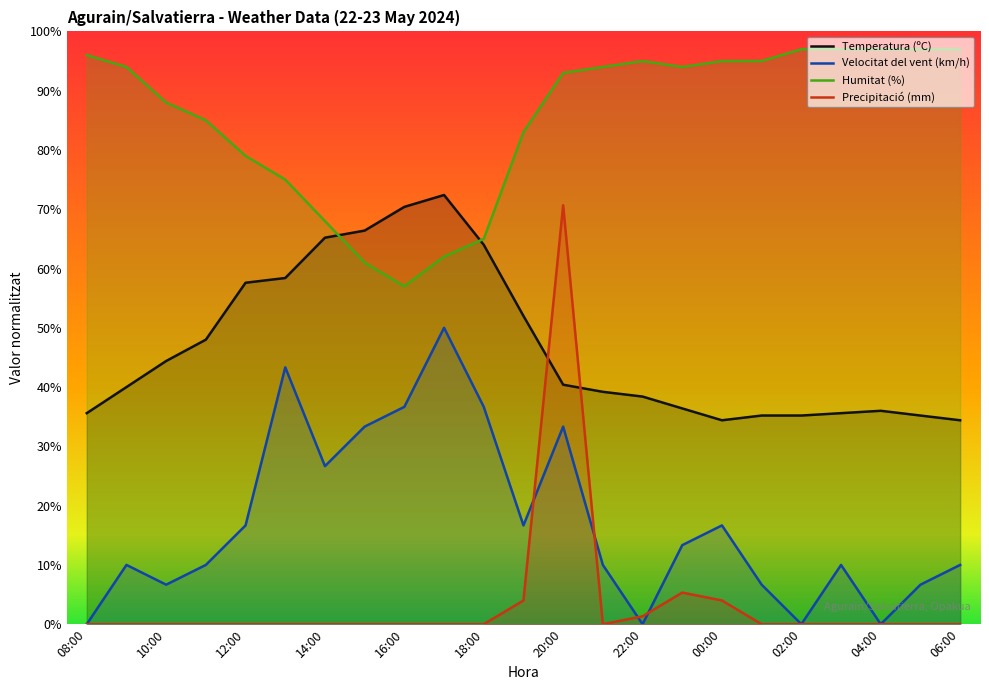

Reading left to right, list all the values displayed in this chart.

Temperatura (ºC): 35.6	40.0	44.4	48.0	57.6	58.4	65.2	66.4	70.4	72.4	64.0	52.0	40.4	39.2	38.4	36.4	34.4	35.2	35.2	35.6	36.0	35.2	34.4
Velocitat del vent (km/h): 0.0	10.0	6.7	10.0	16.7	43.3	26.7	33.3	36.7	50.0	36.7	16.7	33.3	10.0	0.0	13.3	16.7	6.7	0.0	10.0	0.0	6.7	10.0
Humitat (%): 96.0	94.0	88.0	85.0	79.0	75.0	68.0	61.0	57.0	62.0	65.0	83.0	93.0	94.0	95.0	94.0	95.0	95.0	97.0	97.0	97.0	97.0	97.0
Precipitació (mm): 0.0	0.0	0.0	0.0	0.0	0.0	0.0	0.0	0.0	0.0	0.0	4.0	70.7	0.0	1.3	5.3	4.0	0.0	0.0	0.0	0.0	0.0	0.0